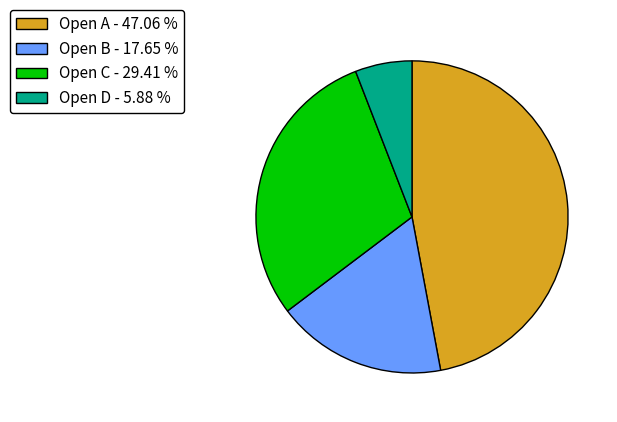

Does Open C - 29.41 % account for over 50% of the chart?

No